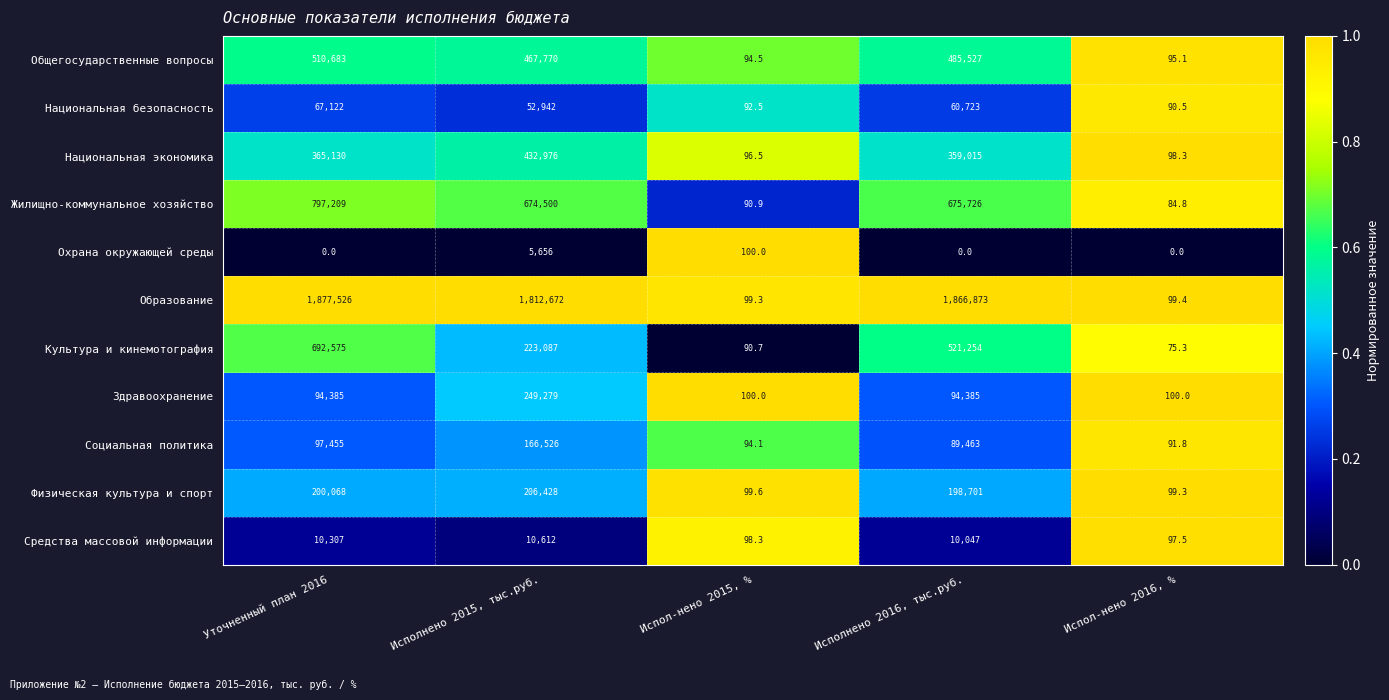

Which category has the highest value in the Охрана окружающей среды series?

Исполнено 2015, тыс.руб.